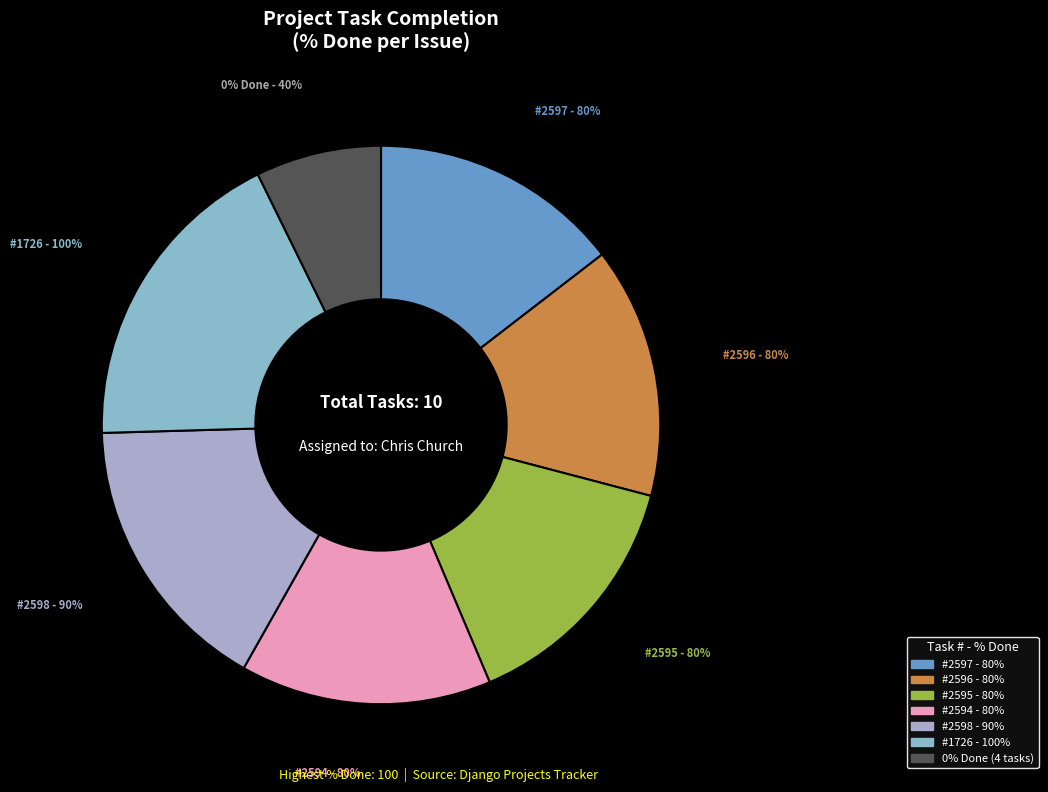

Does 2598 represent more than half of the total?

No